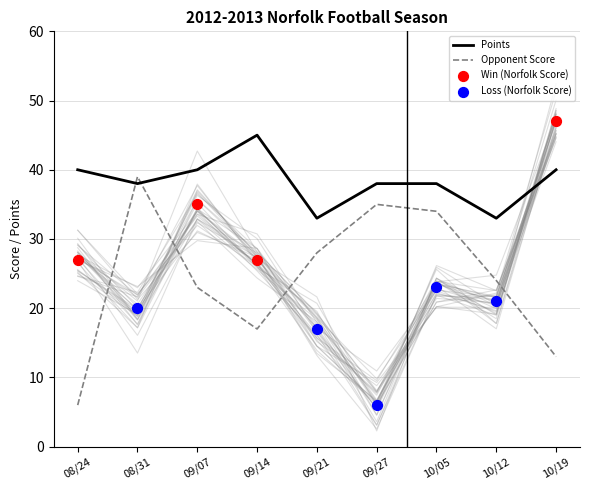

Which series has the largest total across all categories?

Points